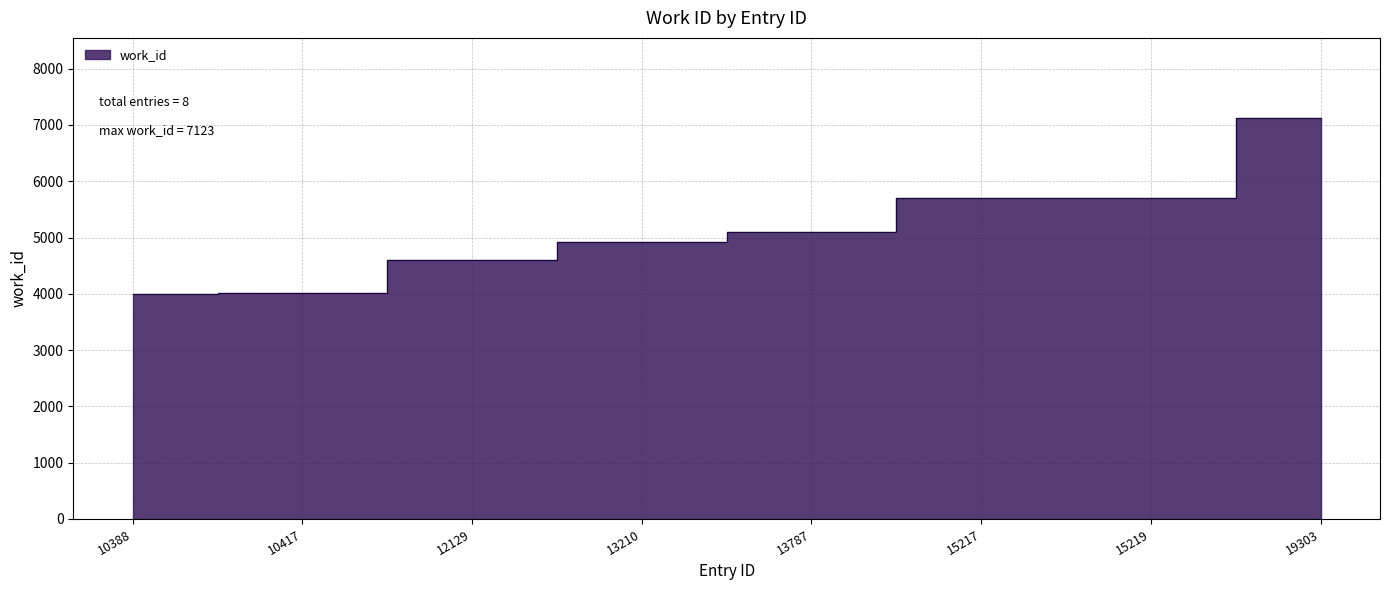

What is the average value?

5149